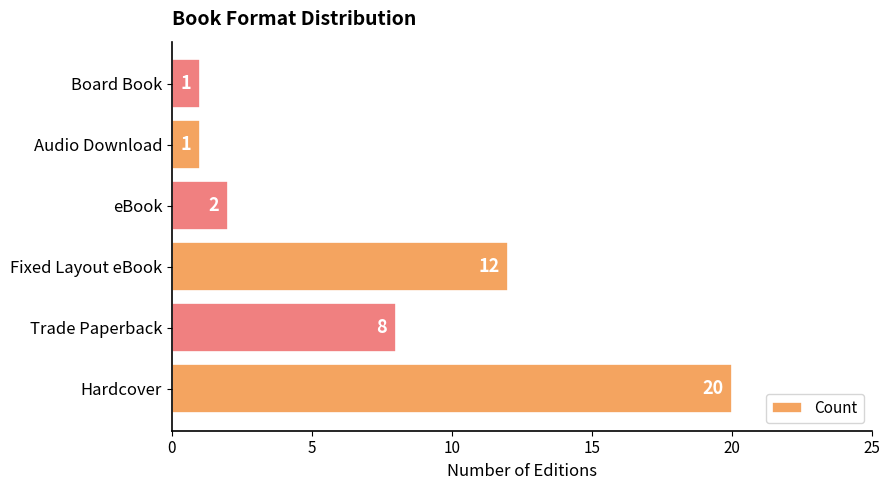

True or false: the data shows 2 at eBook.

True